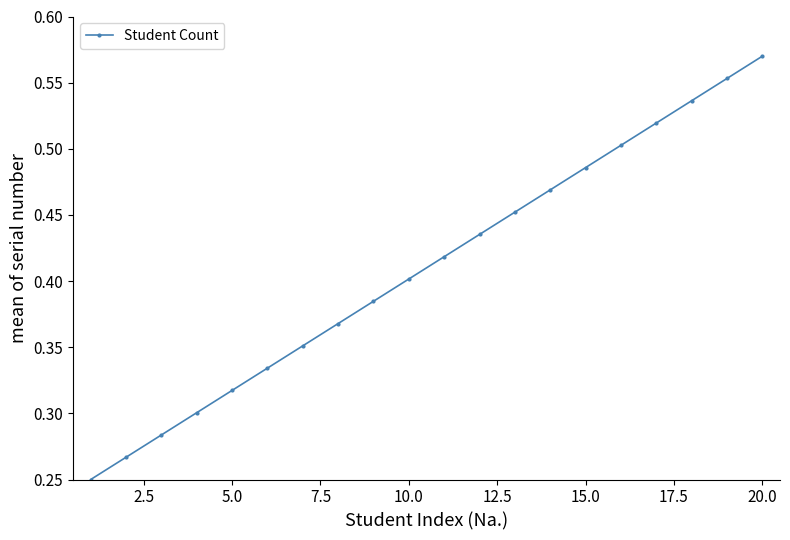

True or false: there are more than 0 points higher than both neighbors.

False